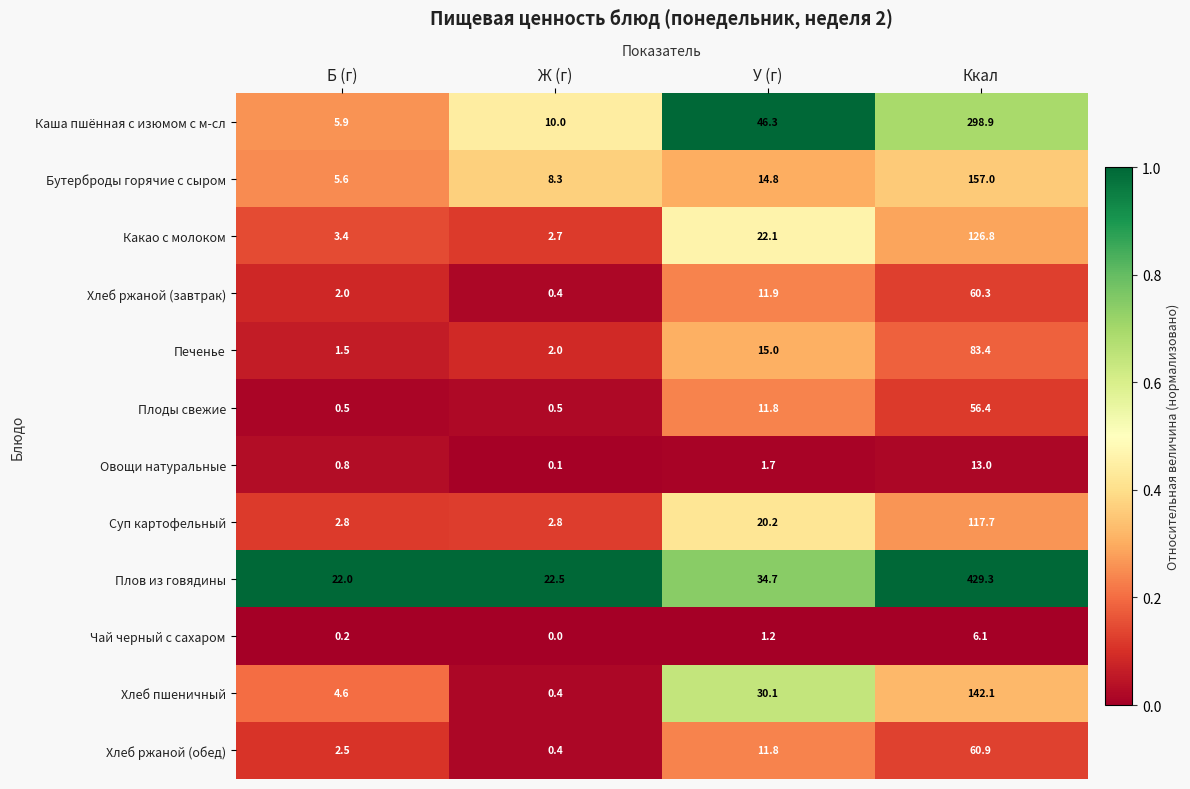

Which series changed the most between Б (г) and У (г)?

Каша пшённая с изюмом с м-сл